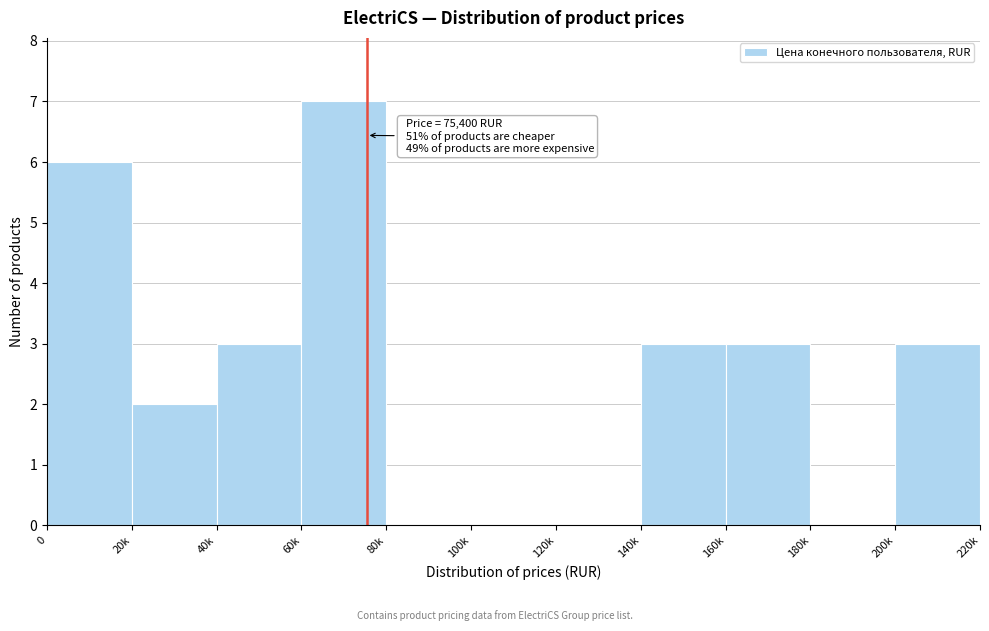

Reading left to right, extract all data points from this chart.

0=6	20k=2	40k=3	60k=7	80k=0	100k=0	120k=0	140k=3	160k=3	180k=0	200k=3